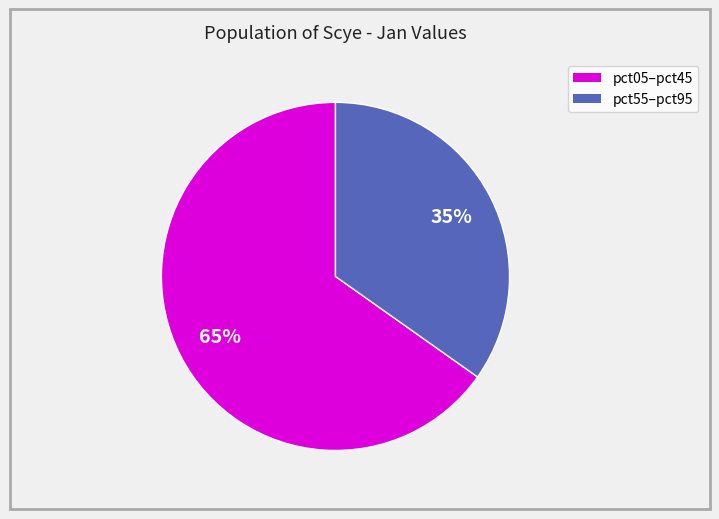

To the nearest percent, what is the difference between the largest and smallest slice percentages?

30%